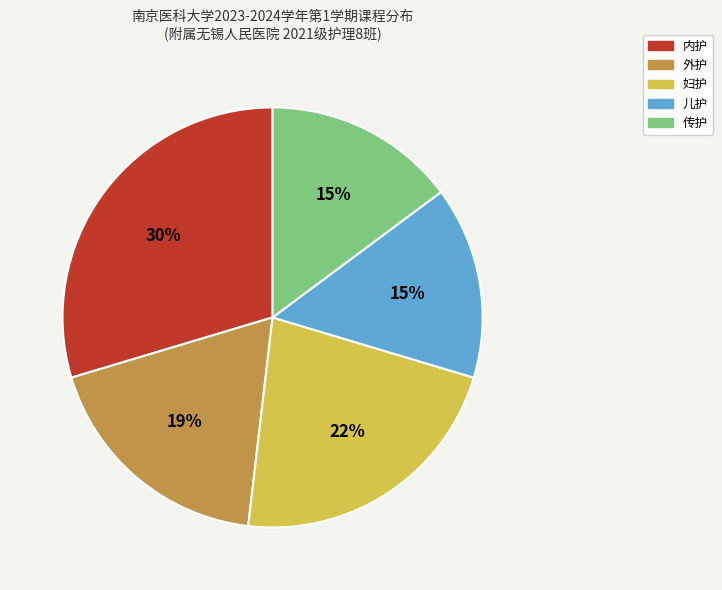

Which slice is the largest?

内护